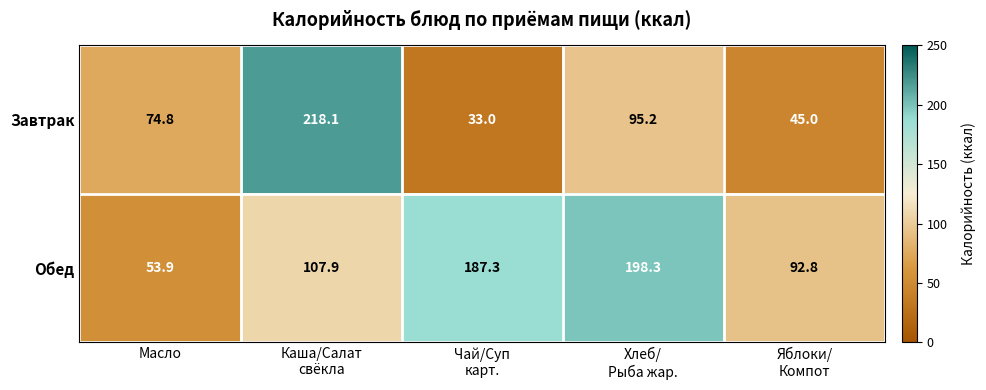

At how many categories does at least one series exceed 155?

3